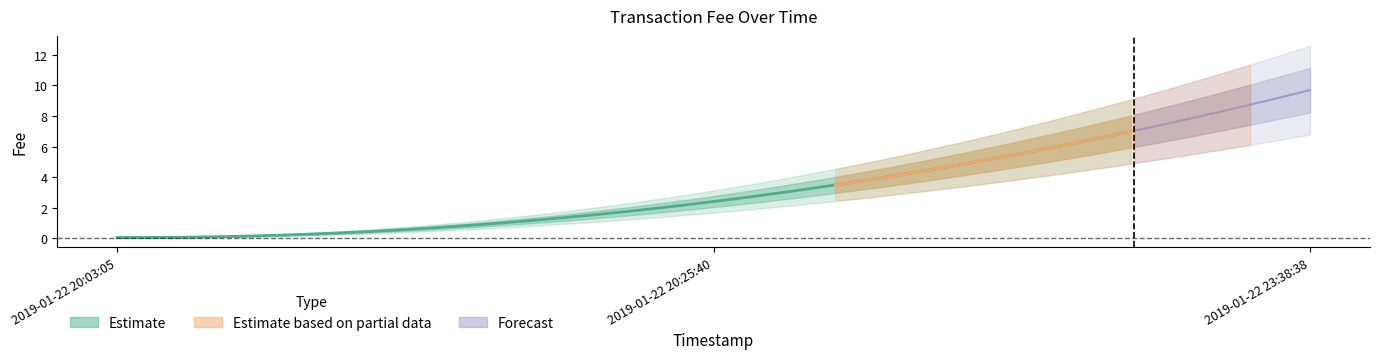

Reading left to right, what are all the values shown in this chart?

2019-01-22 20:03:05=0.1	2019-01-22 20:25:40=2.4	2019-01-22 23:38:38=9.7